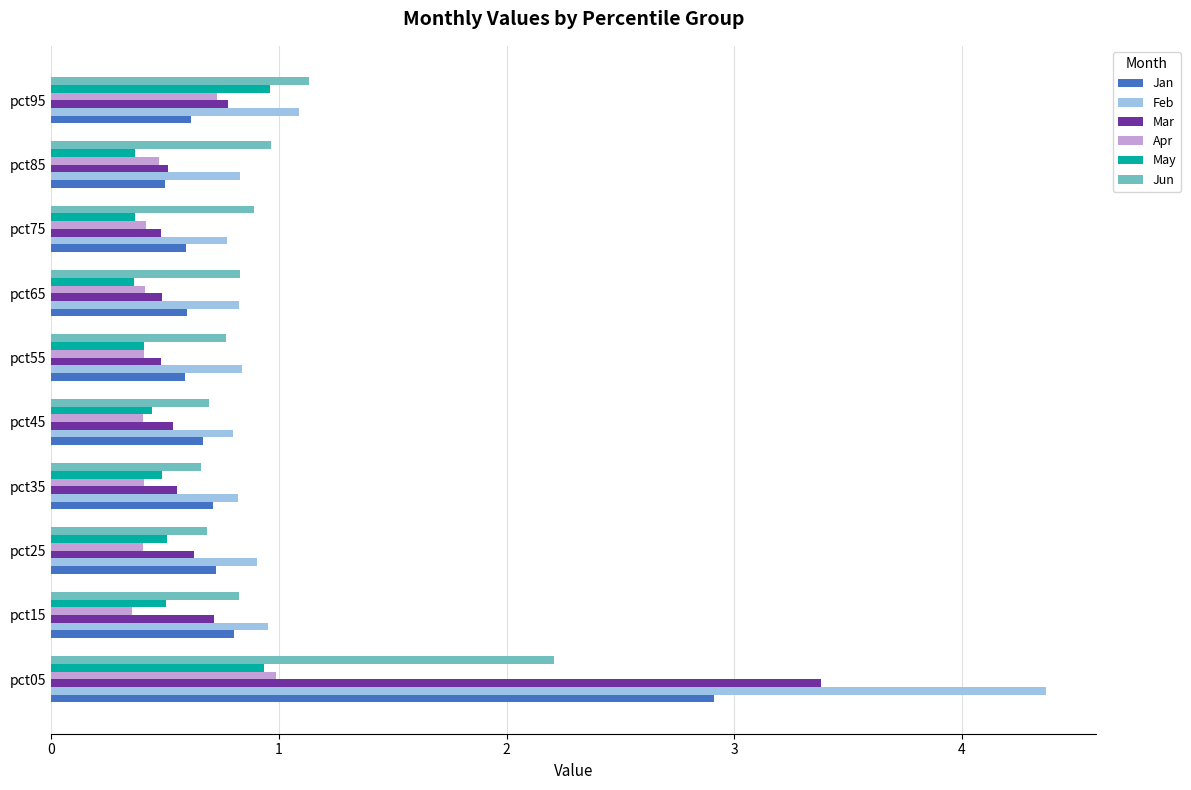

Read the Feb value at pct25.

0.9